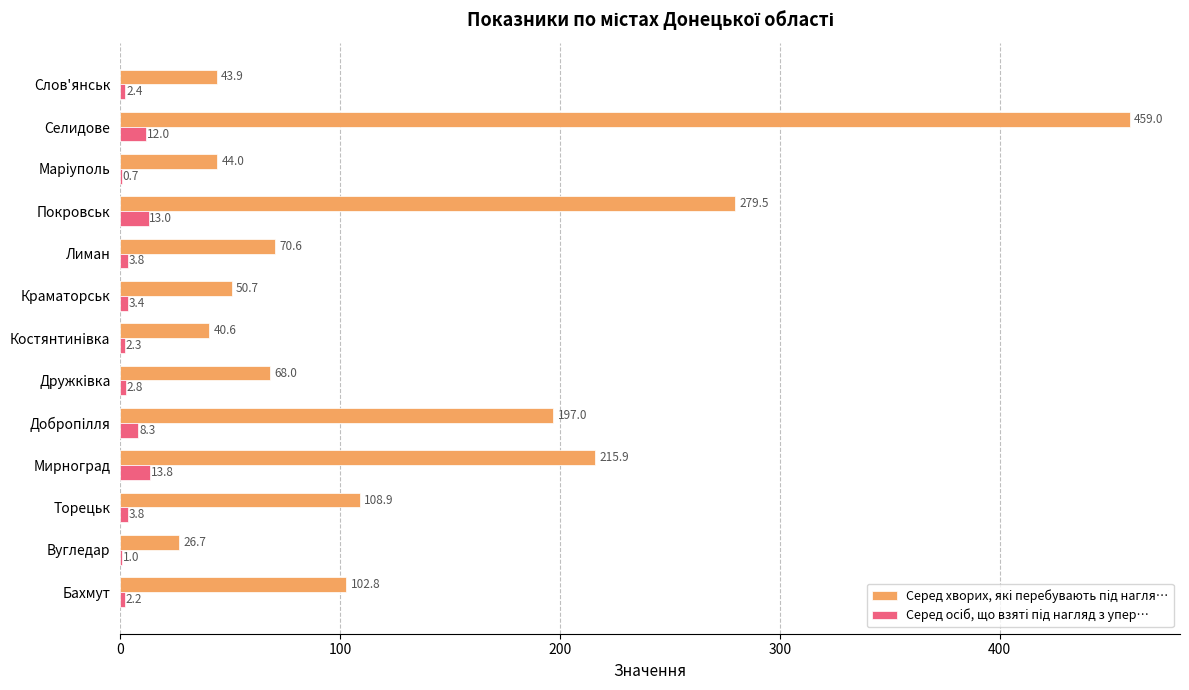

The Серед осiб, що взятi пiд нагляд з упер… series shows 2.2 at Бахмут. True or false?

True